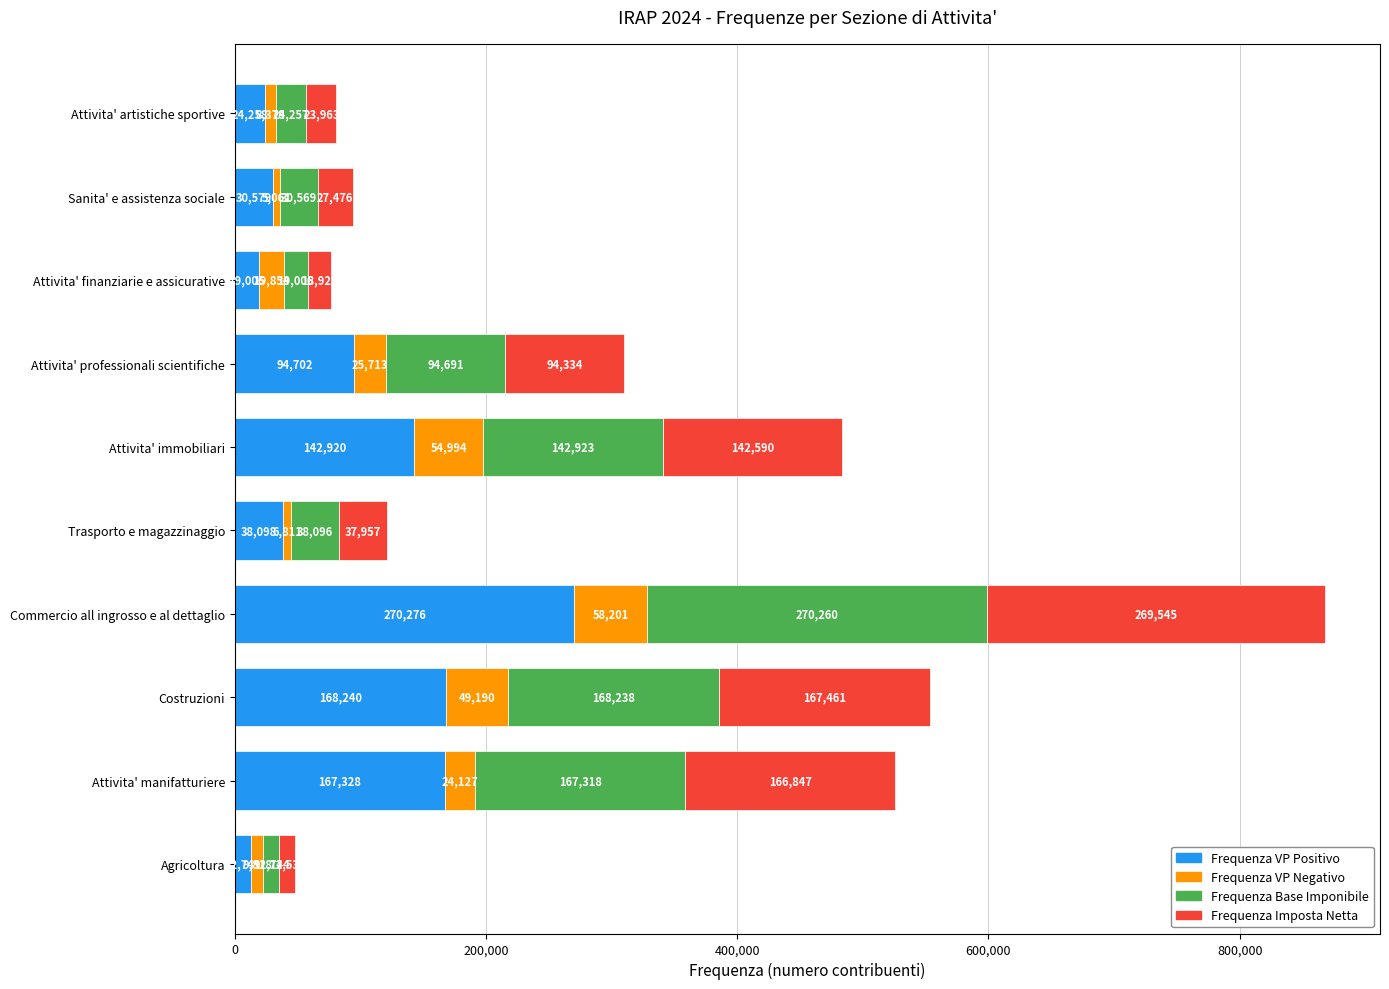

What is the difference between the second highest and second lowest values in the Frequenza VP Positivo series?

149234